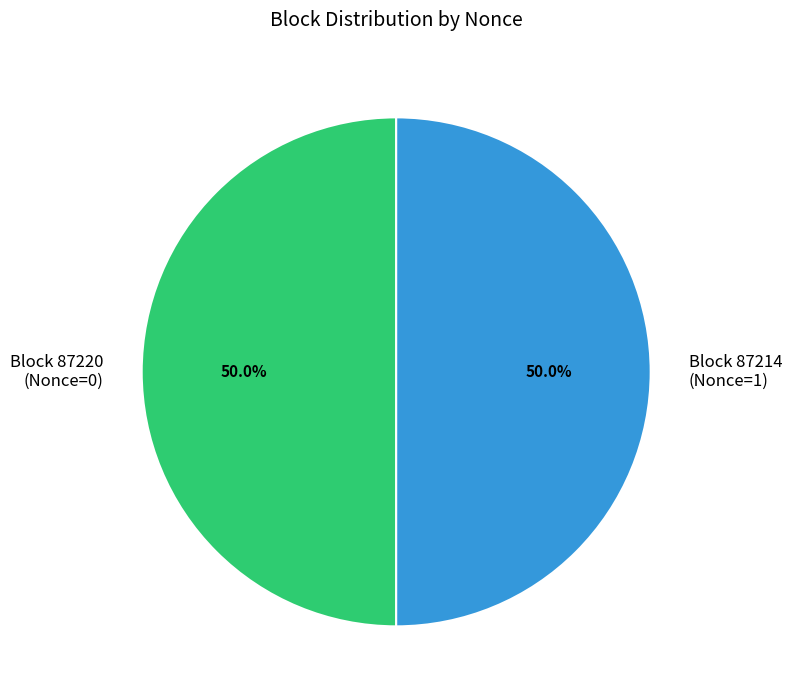

What is the ratio of the value at Block 87214 (Nonce=1) to the value at Block 87220 (Nonce=0)?

1.0